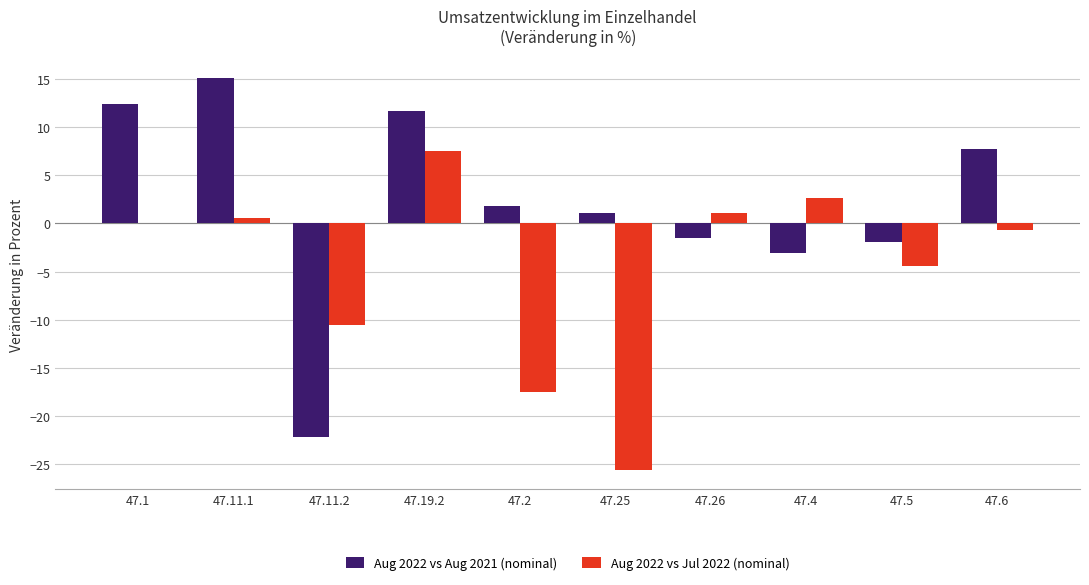

Where does the Aug 2022 vs Aug 2021 (nominal) series first go above 1?

47.1